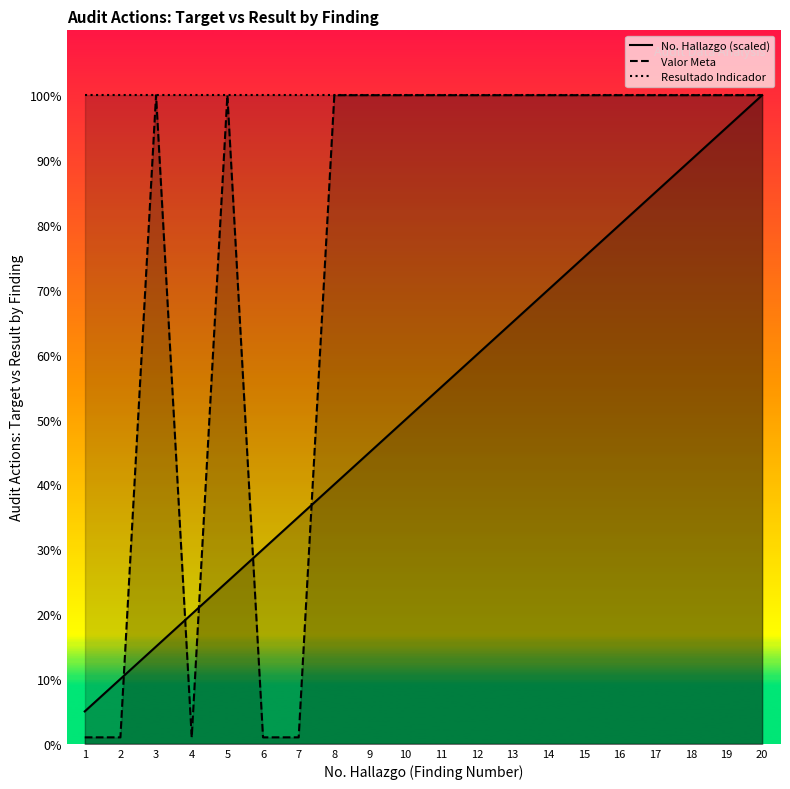

Which label corresponds to the largest value in the chart?

20